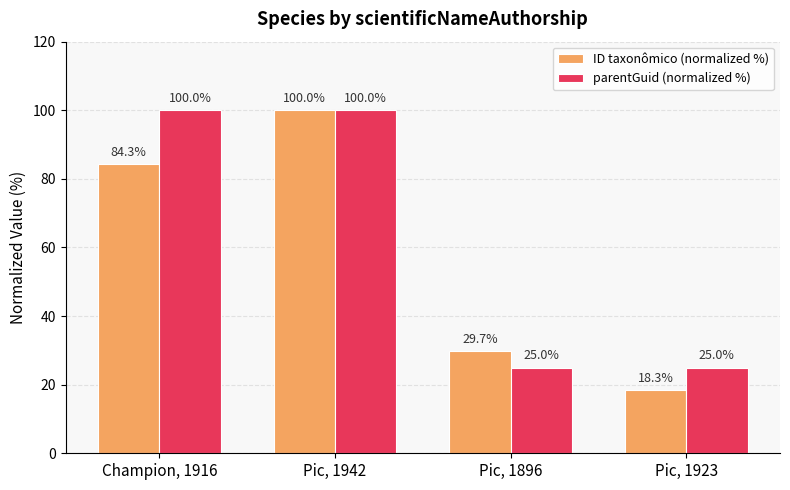

Rank the series by their average value, from lowest to highest.

ID taxonômico (normalized %), parentGuid (normalized %)